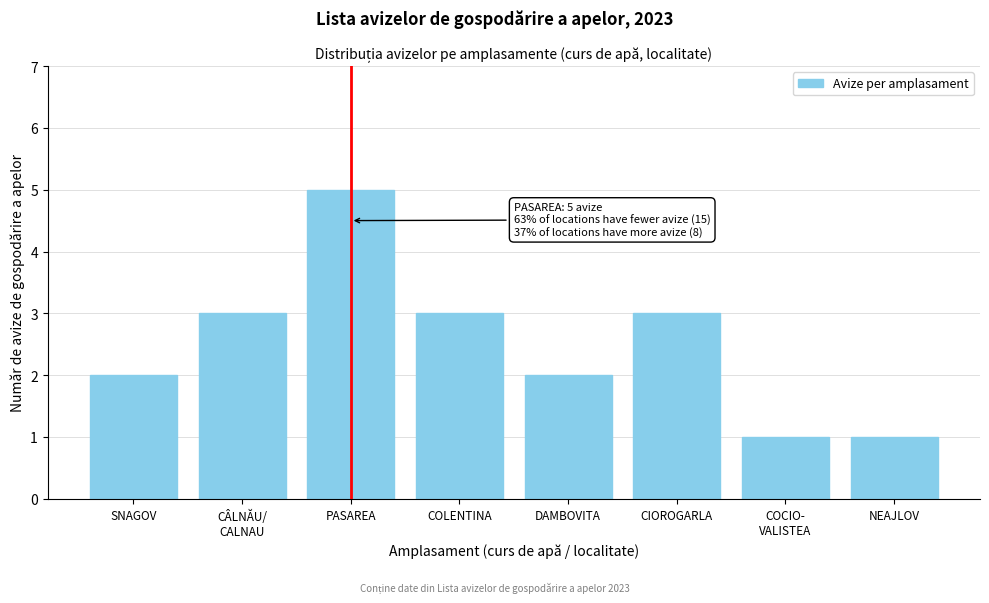

Reading left to right, list all the values displayed in this chart.

2	3	5	3	2	3	1	1